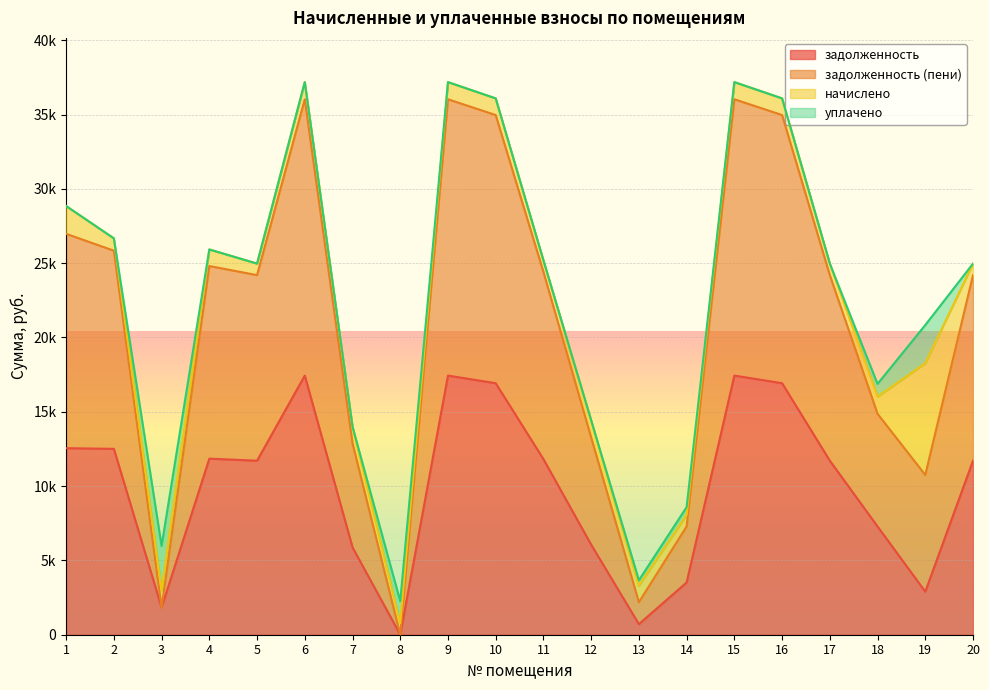

What is the value of the задолженность (пени) point at the 12th from the left?

14426.0